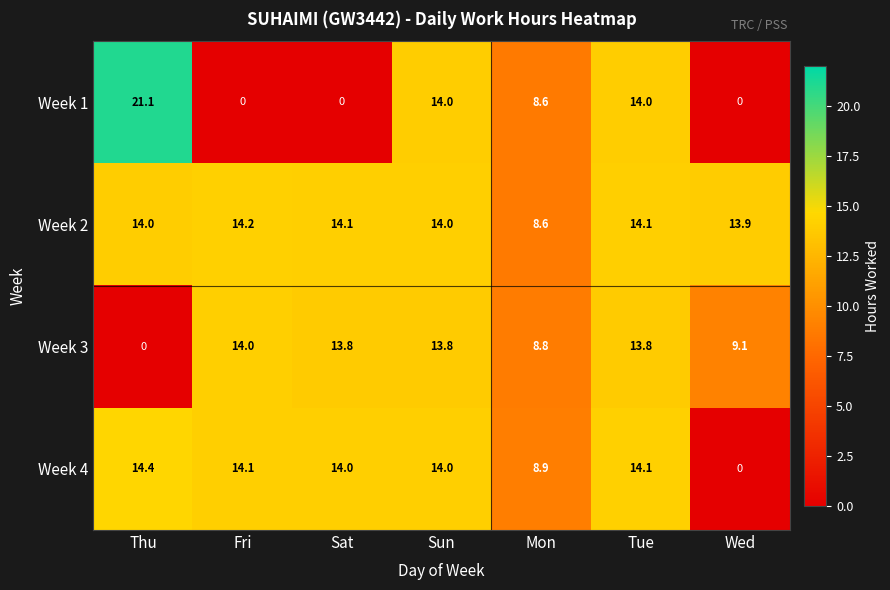

What is the greatest value displayed?

21.1